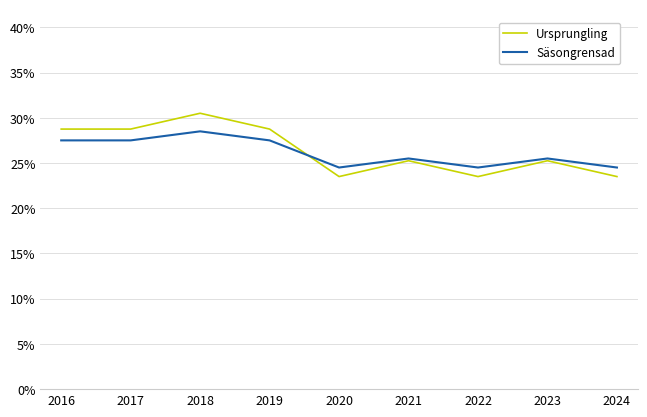

List the series in order of their peak value, lowest first.

Säsongrensad, Ursprungling